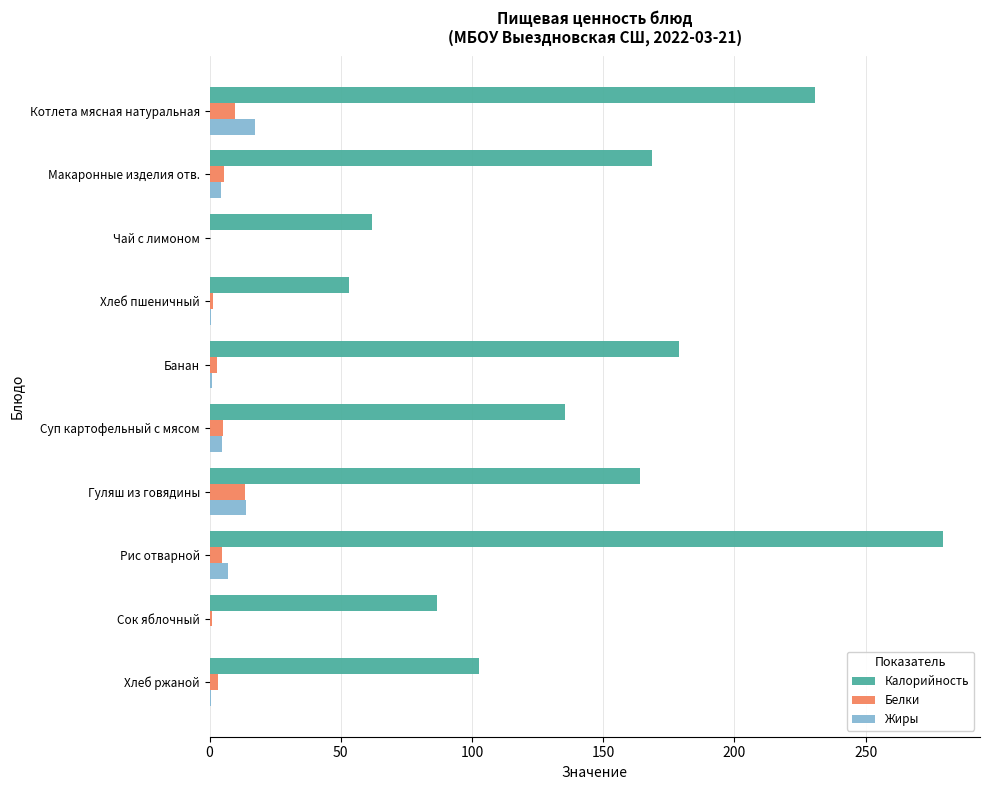

What is the sum of all Жиры values?

50.0